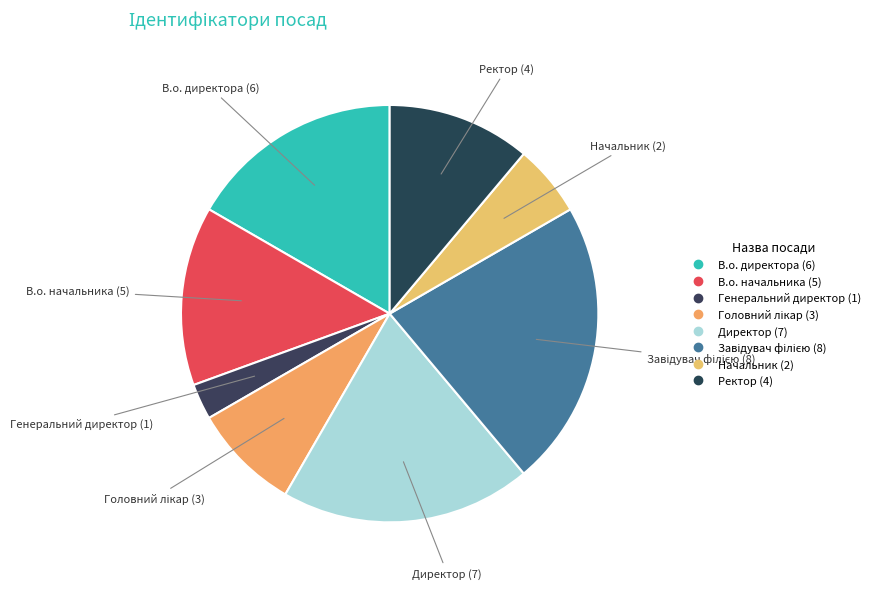

Is it true that Директор is 33% of the pie?

False